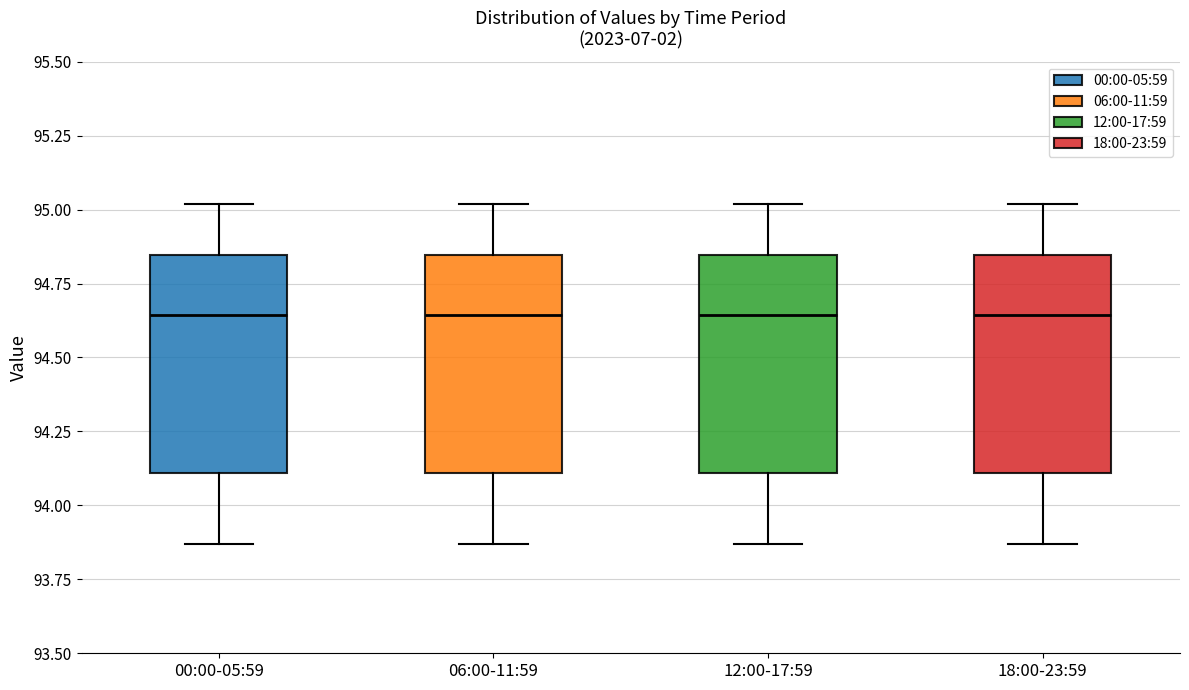

Where is the upper edge of the box for 00:00-05:59 on the y-axis? The values are not printed on the chart, so give them approximately, as read against the axis.

94.85